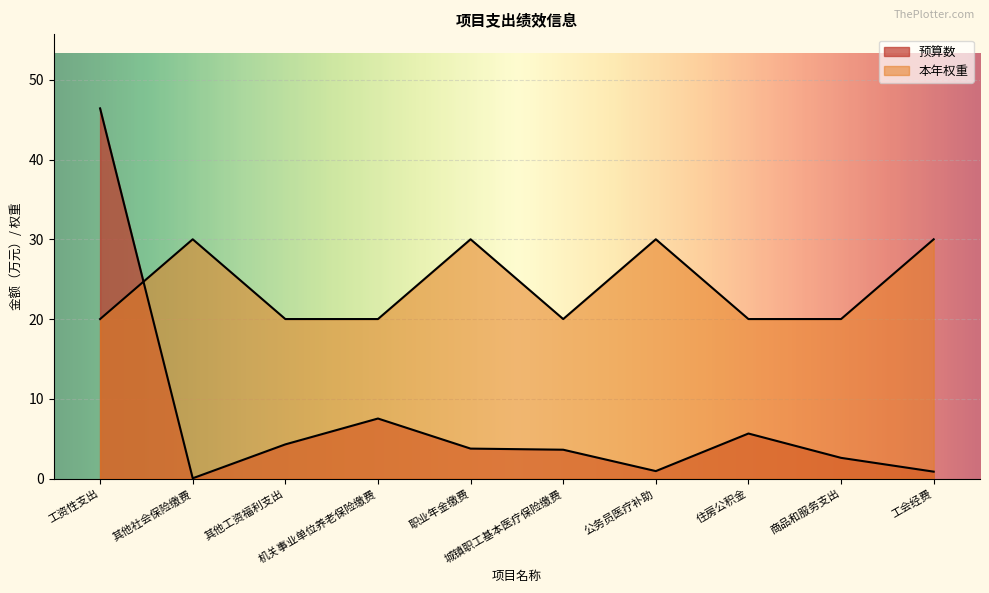

Where is 预算数 nearest to the value 23?

机关事业单位养老保险缴费